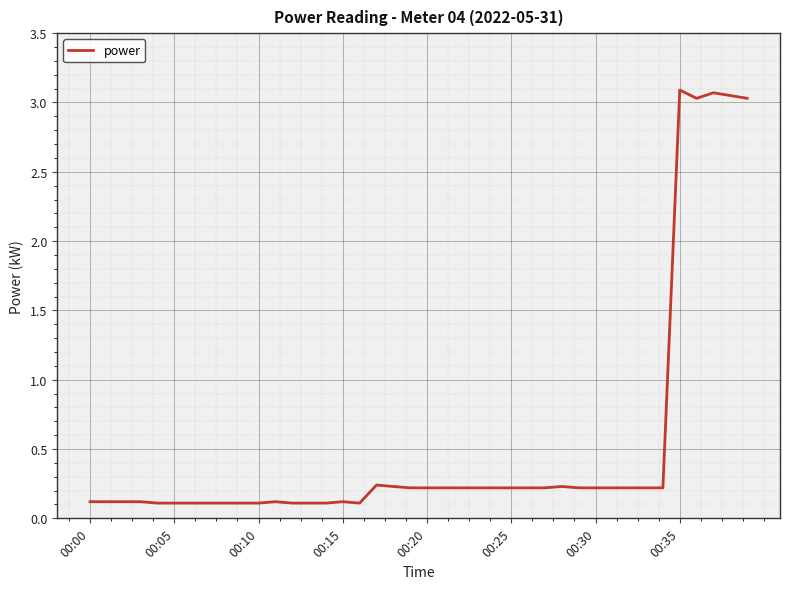

What is the greatest value displayed?

3.1